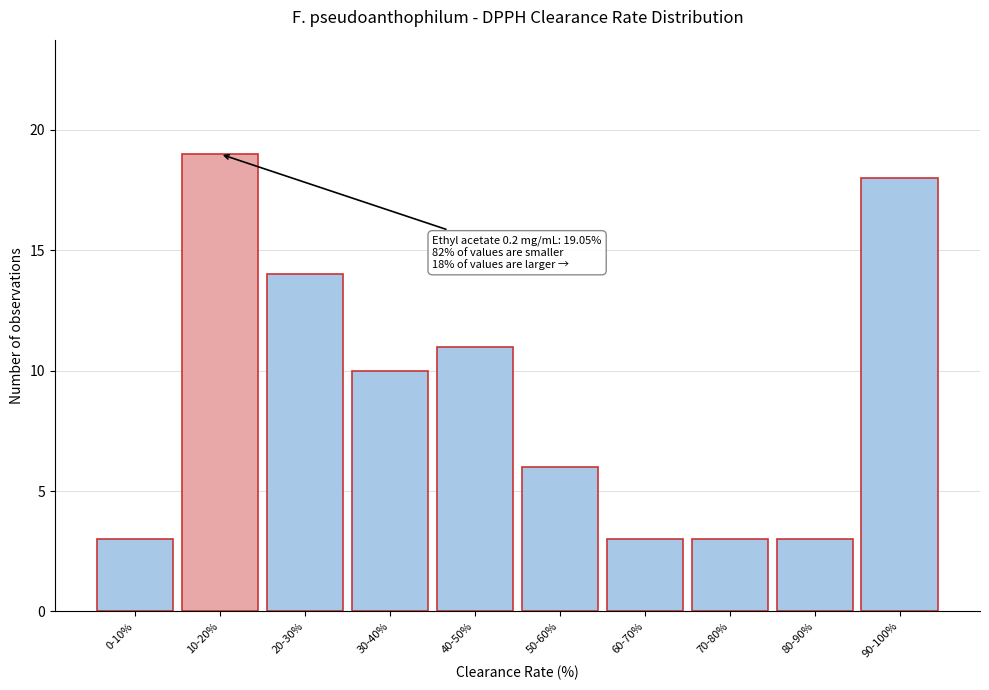

Reading right to left, list all the values displayed in this chart.

18	3	3	3	6	11	10	14	19	3